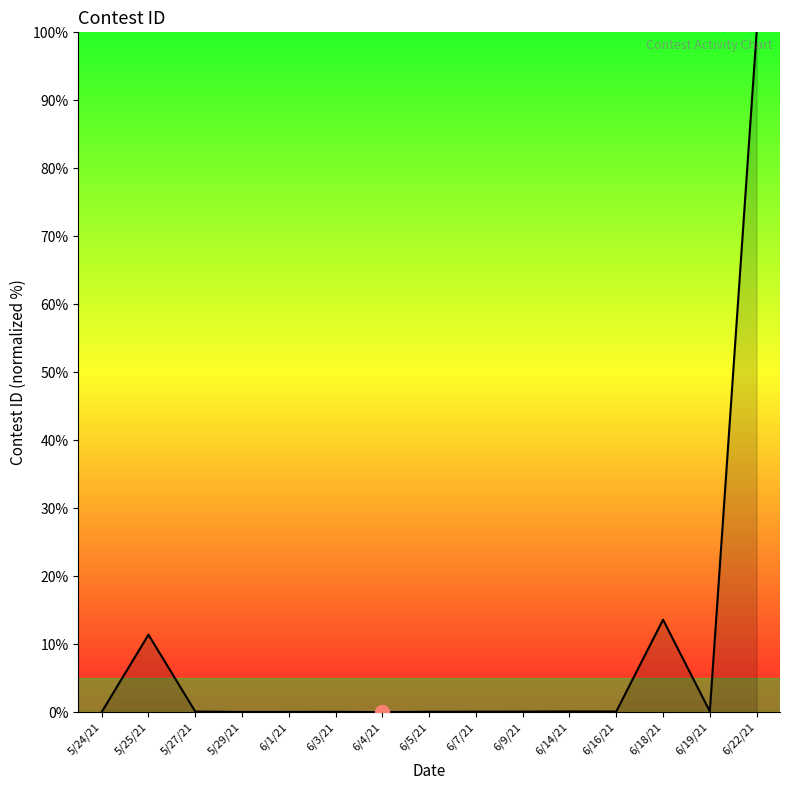

Between 6/9/21 and 5/25/21, which is larger?

5/25/21